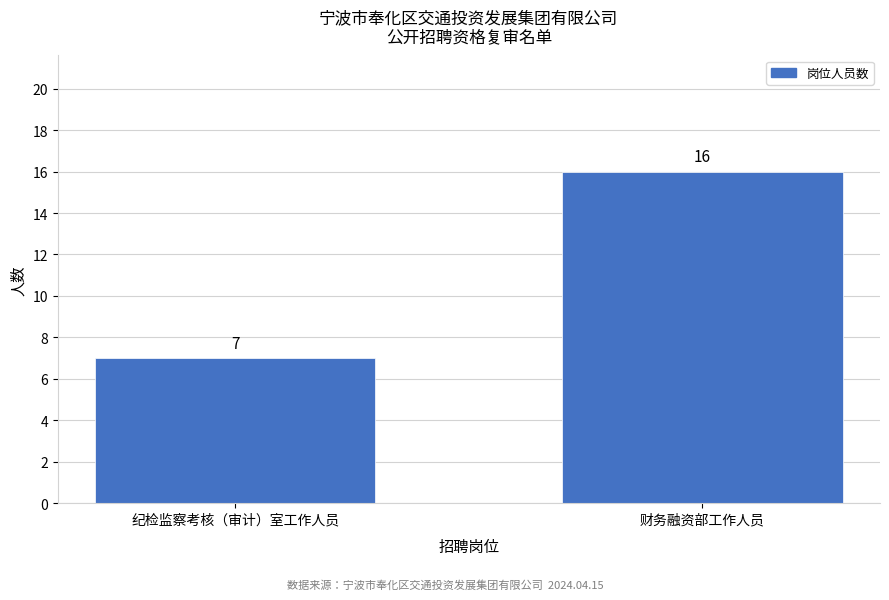

Reading left to right, list all the values displayed in this chart.

纪检监察考核（审计）室工作人员=7	财务融资部工作人员=16